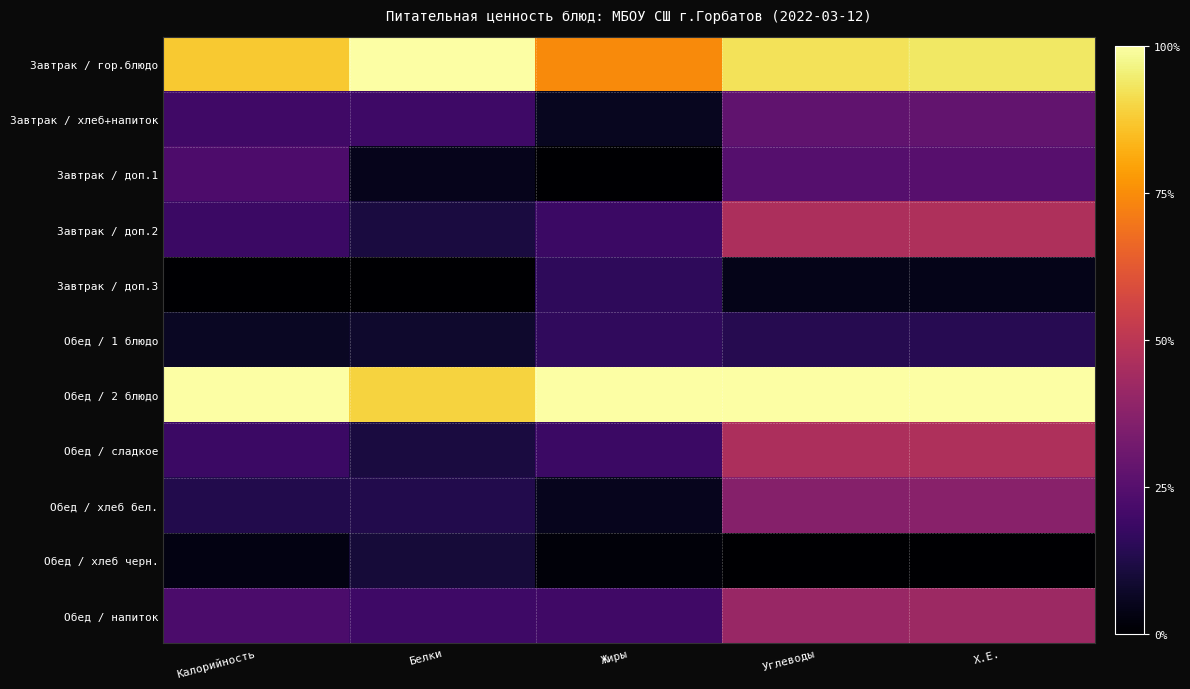

Which series has the largest total across all categories?

Обед / 2 блюдо